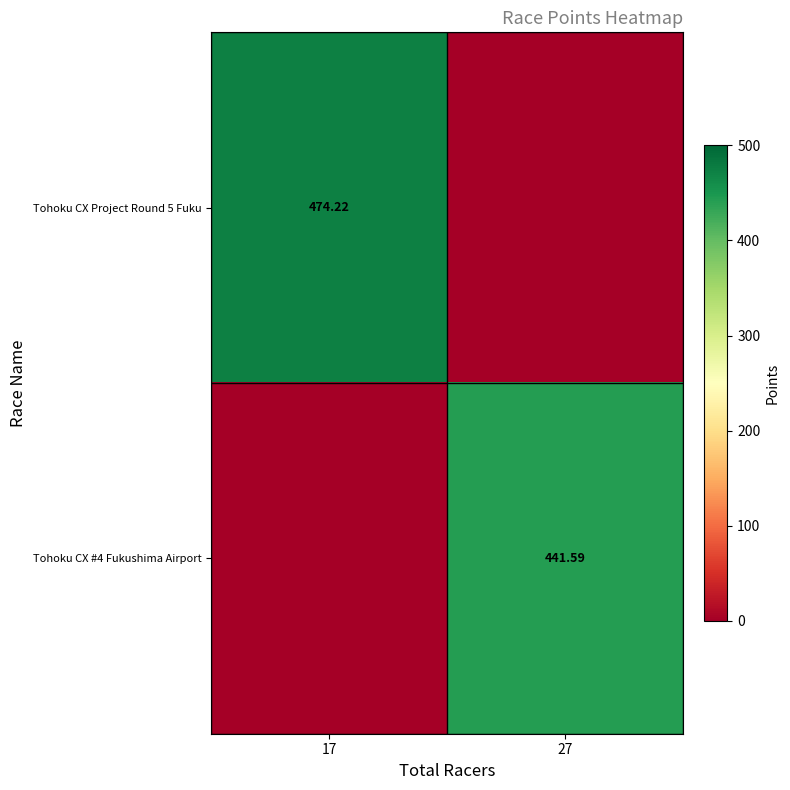

Is the value of Tohoku CX Project Round 5 Fuku at 17 greater than the value of Tohoku CX #4 Fukushima Airport at 27?

Yes